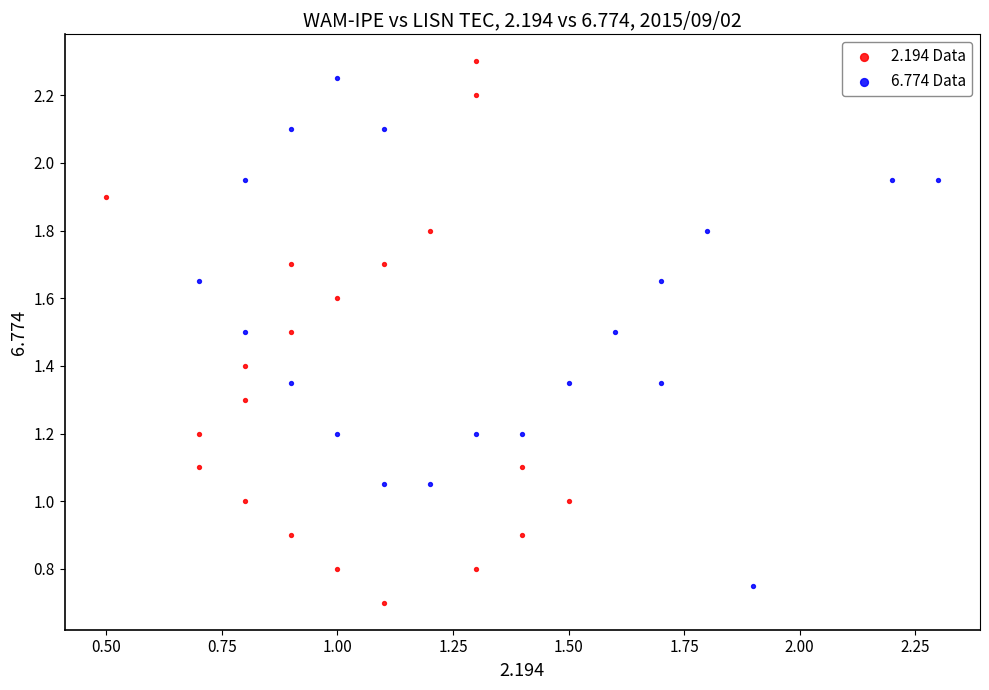

Which series has the largest Y range (max minus min)?

2.194 Data